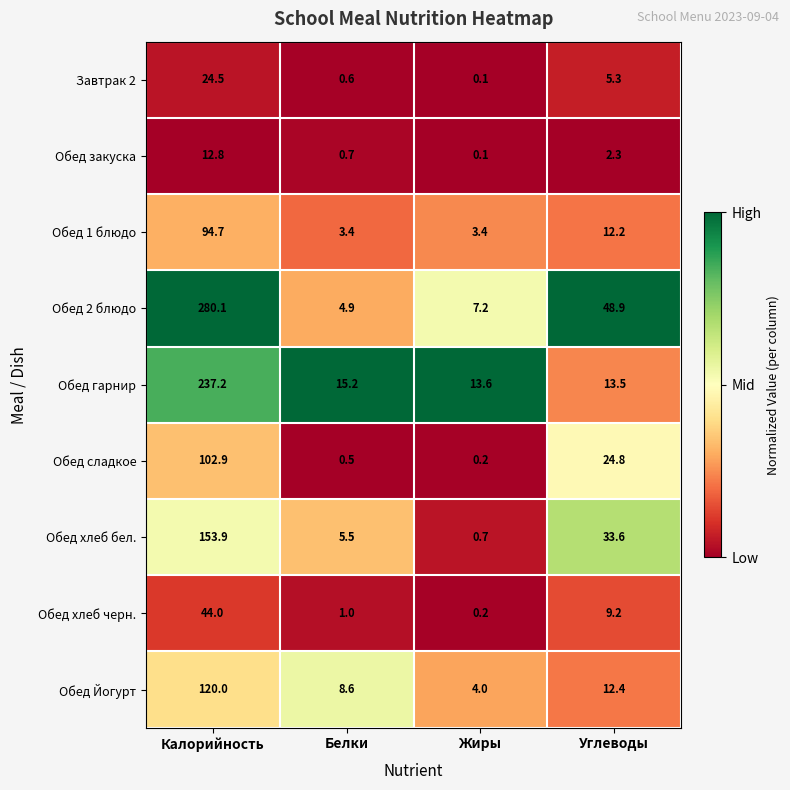

At how many categories does at least one series exceed 0?

4